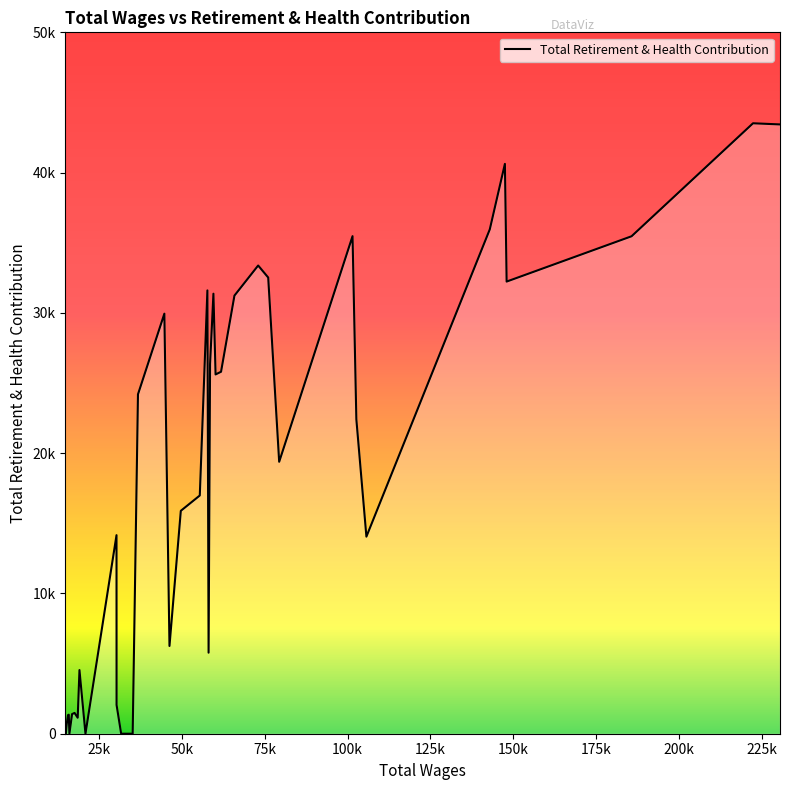

Is this an area chart (filled region under the line)?

No